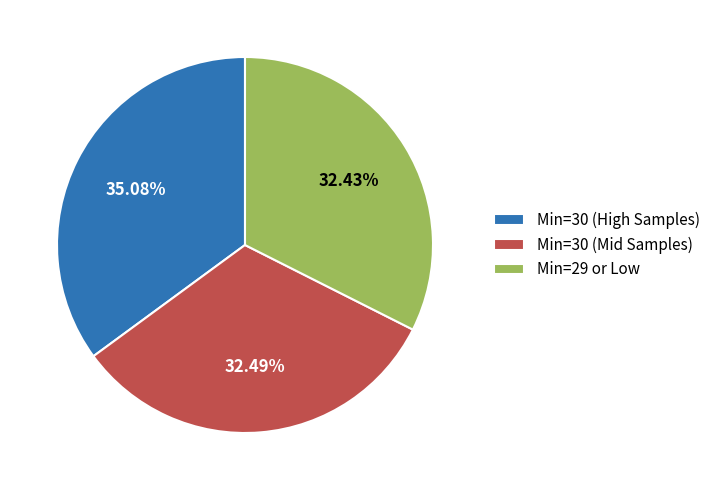

Which has a higher value, Min=30 (Mid Samples) or Min=30 (High Samples)?

Min=30 (High Samples)